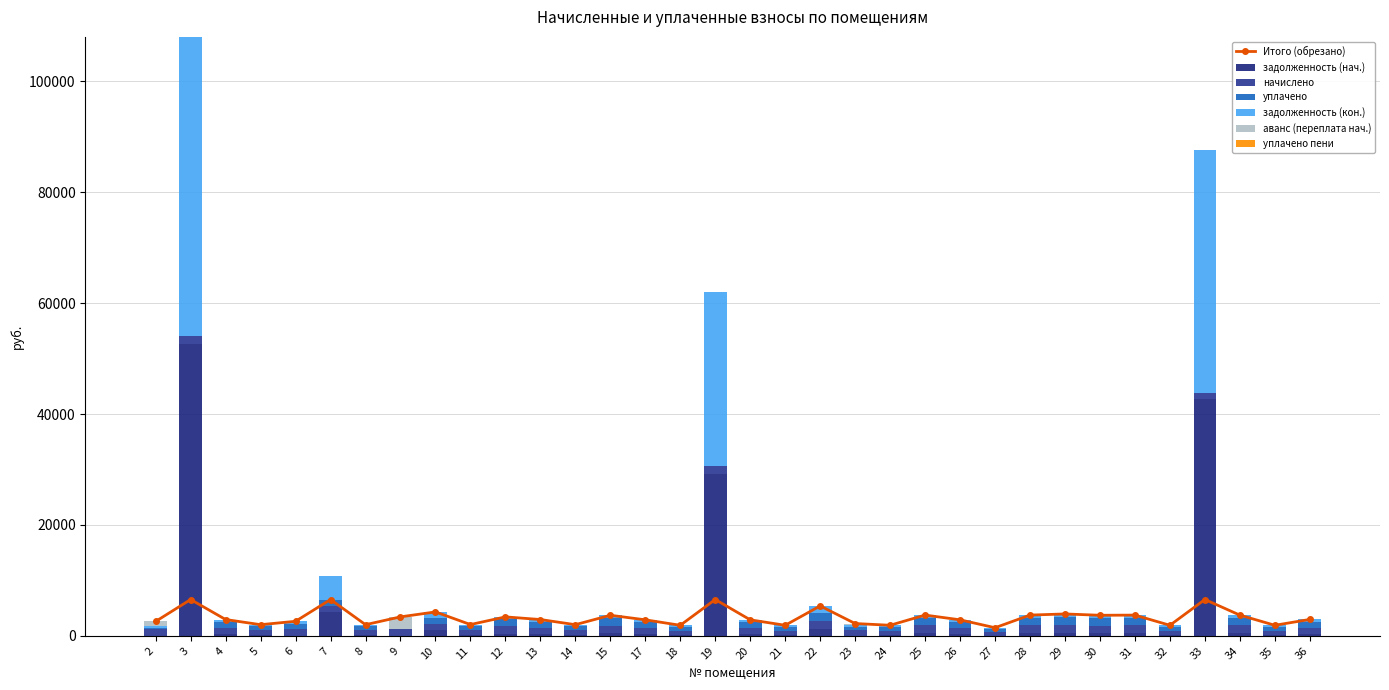

How many bars are there in total?

204